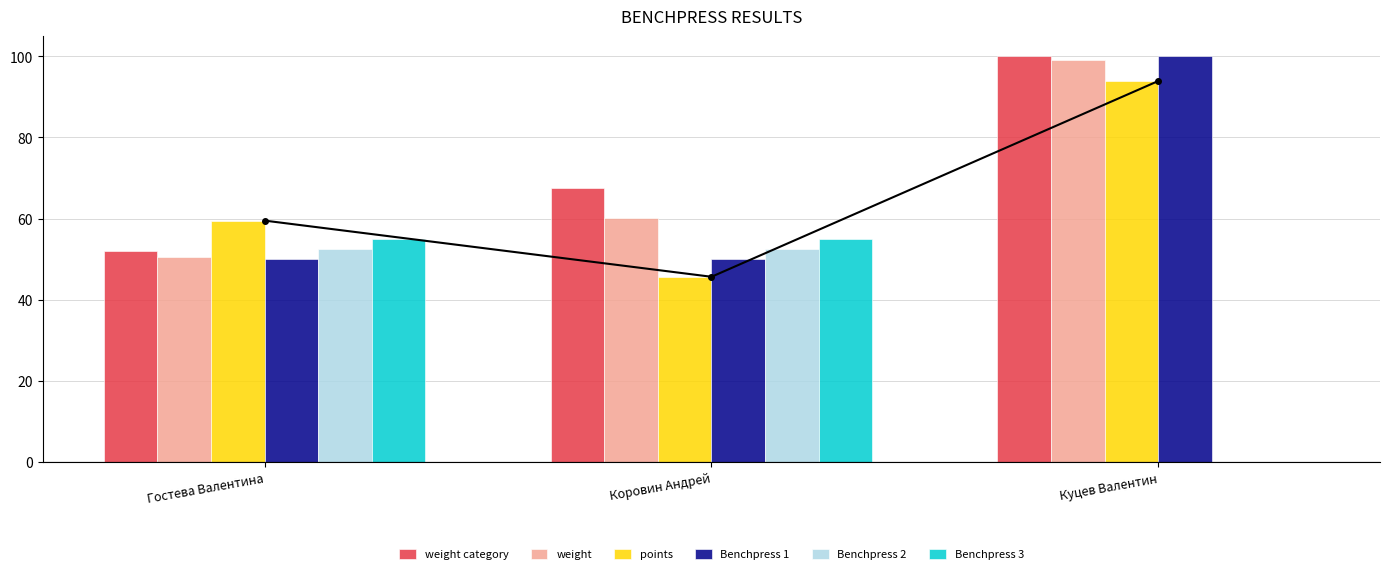

The value of Benchpress 2 at Куцев Валентин is 25.2. True or false?

False